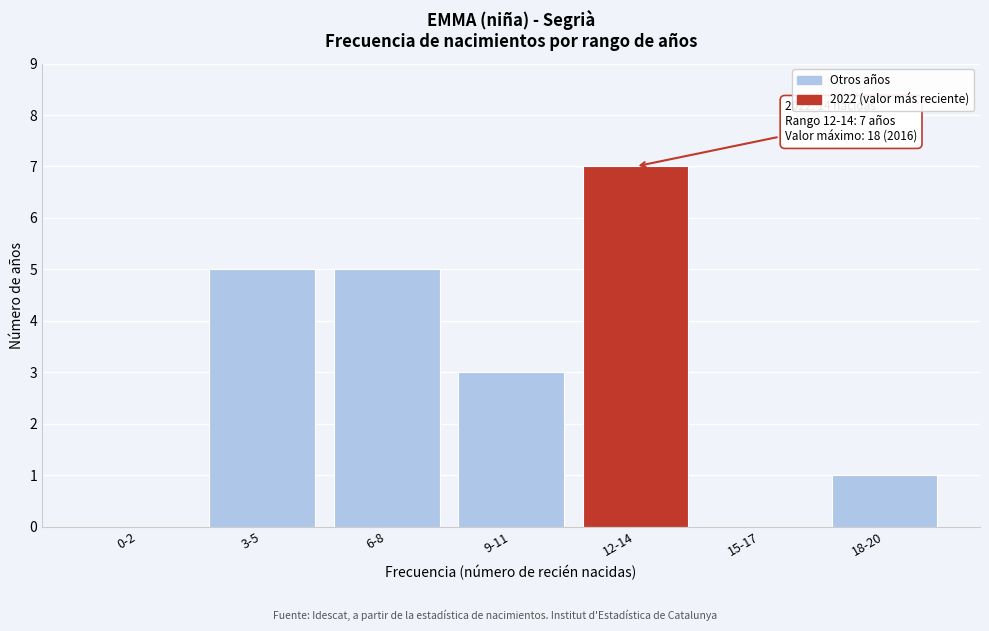

Reading right to left, extract all data points from this chart.

18-20=1	15-17=0	12-14=7	9-11=3	6-8=5	3-5=5	0-2=0